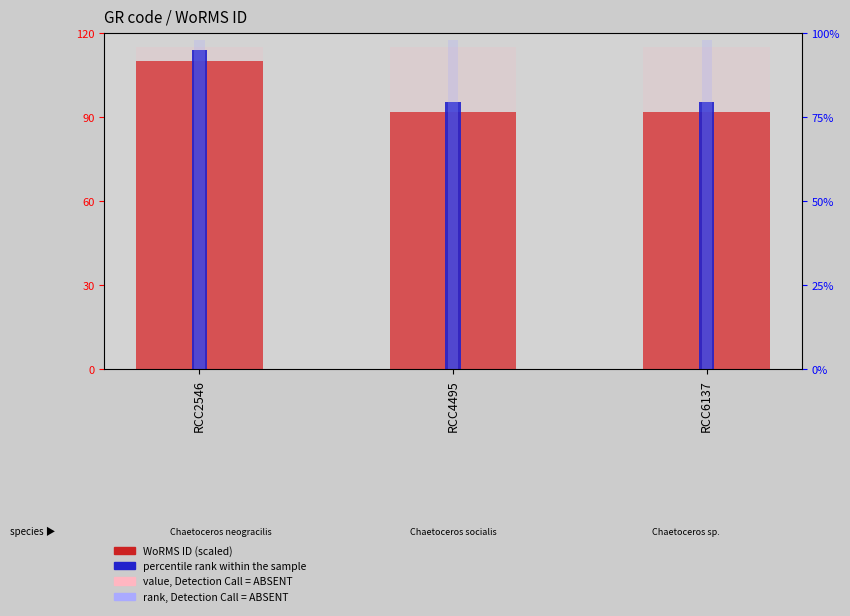

What is the sum of the value, Detection Call = ABSENT values at RCC4495 and RCC2546?

230.0